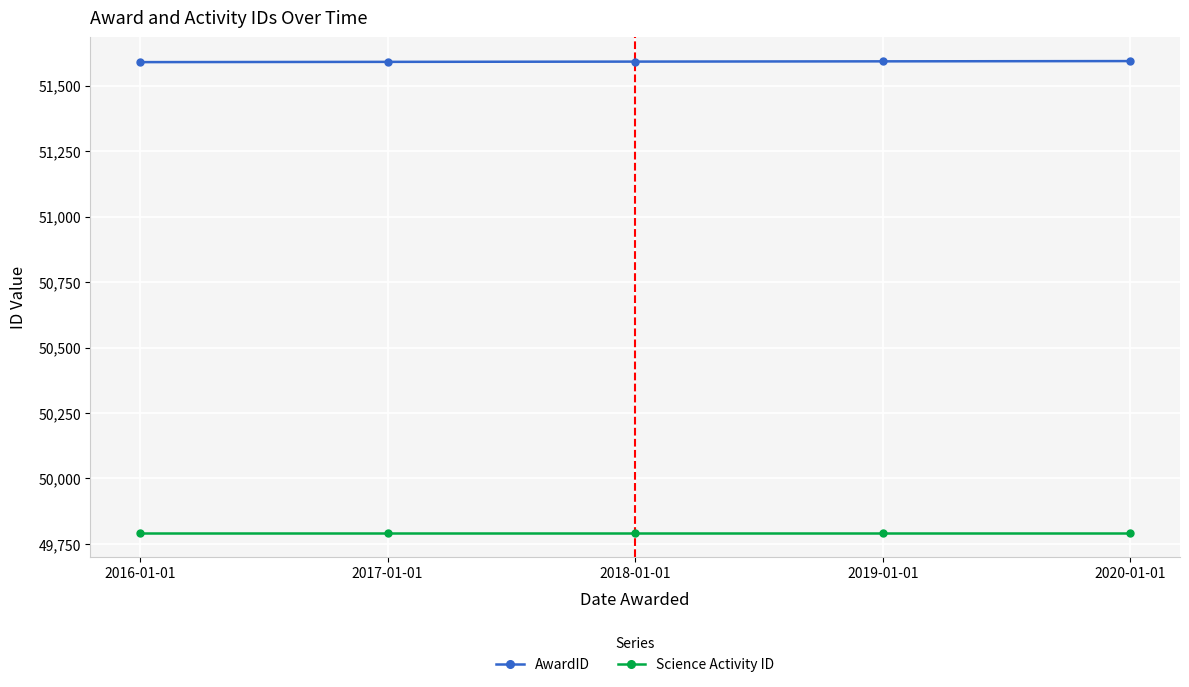

The value of AwardID at 2017-01-01 is 51591. True or false?

True